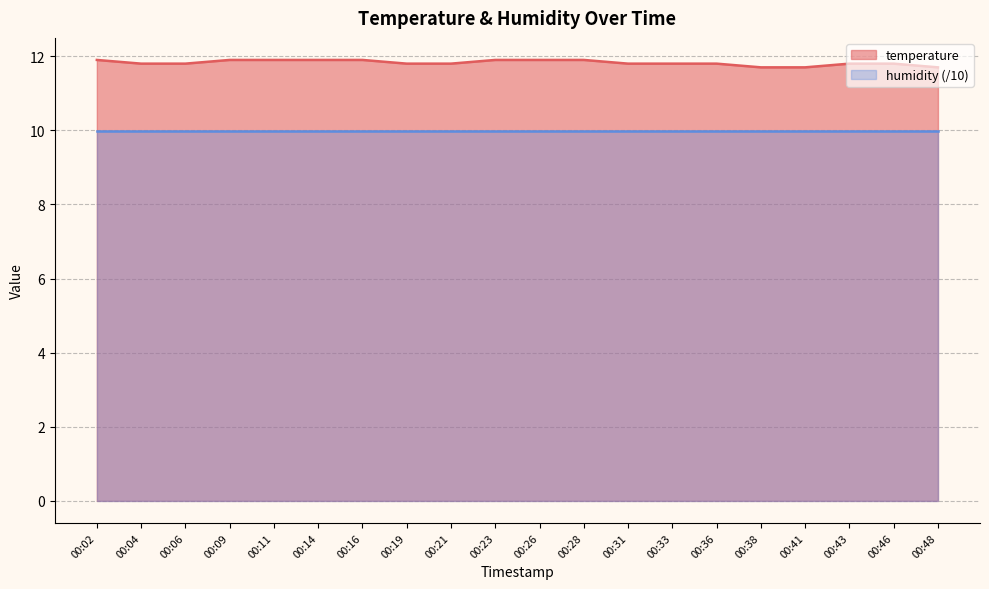

The chart shows a value of 7.2 at 00:11. True or false?

False